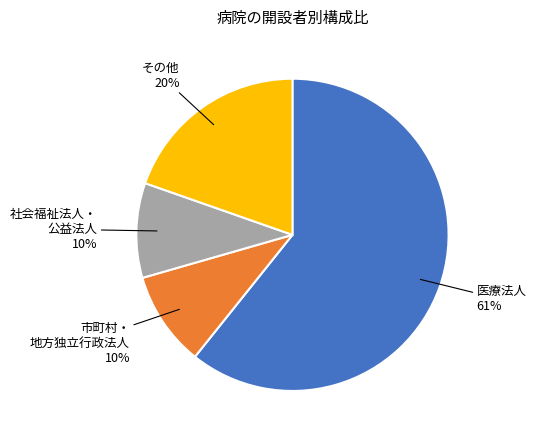

How many slices are in this pie chart?

4